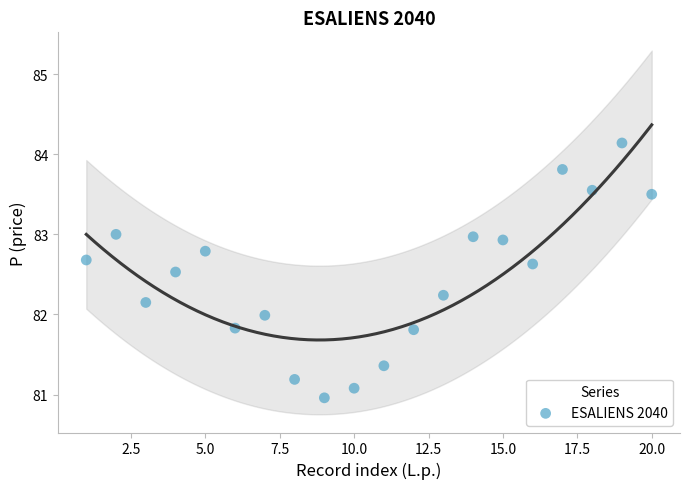

What is the range of Y values (max minus min)?

3.2